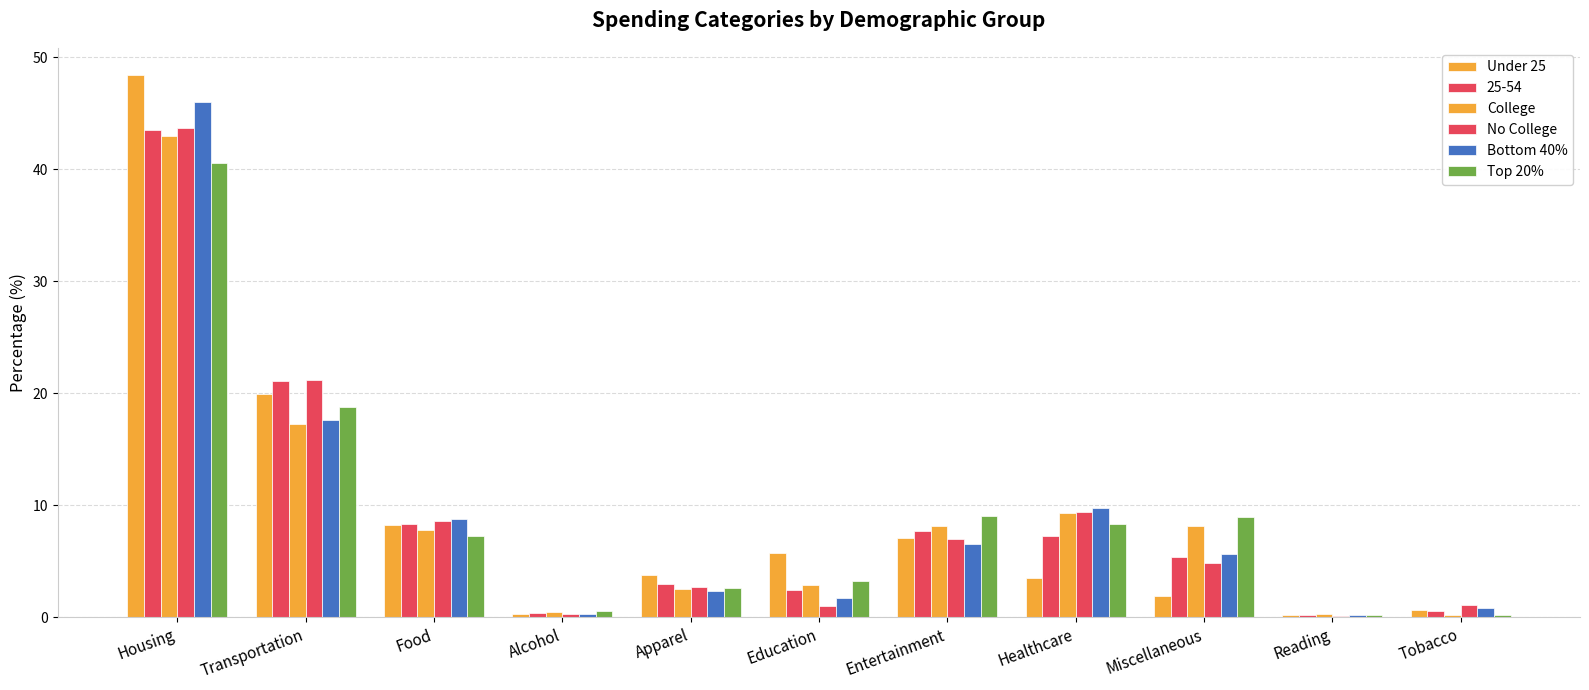

How many bars are there in total?

66